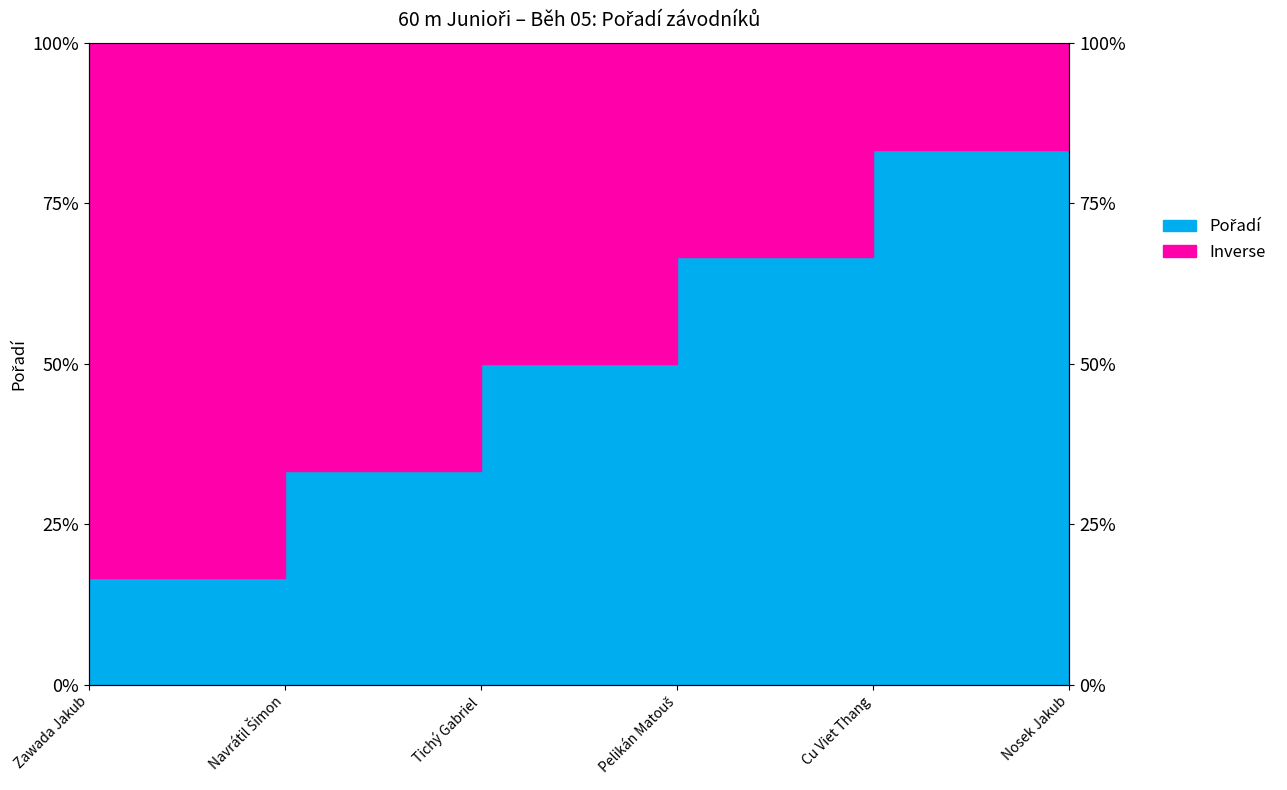

Is it true that the value at Pelikán Matouš is 4?

True